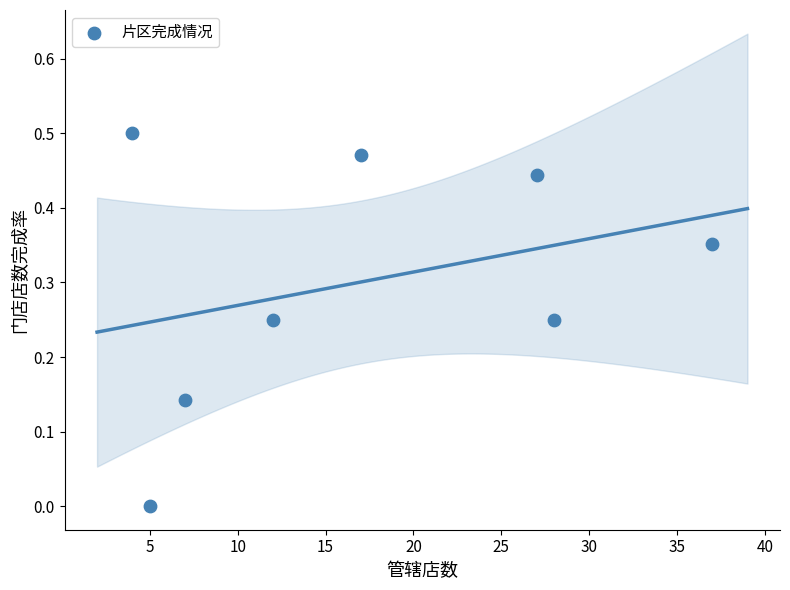

What is the average Y value?

0.3